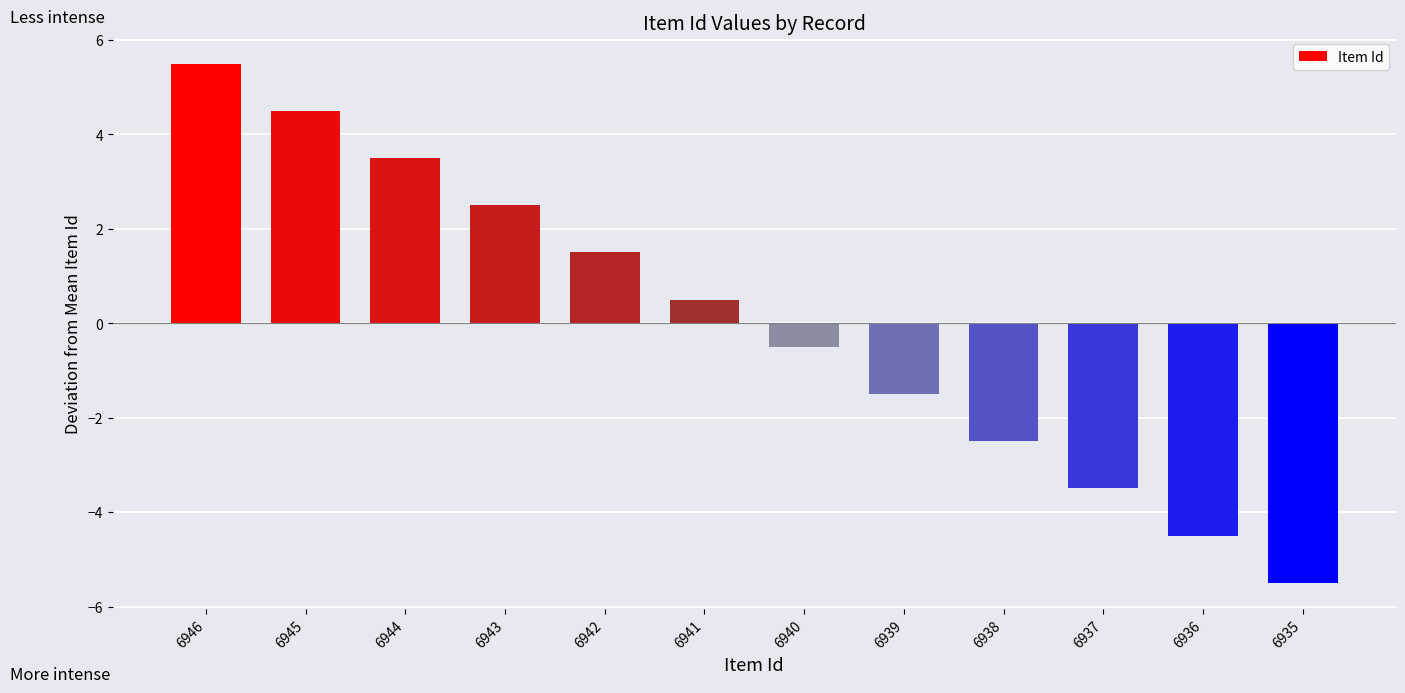

Reading left to right, what are all the values shown in this chart?

5.5	4.5	3.5	2.5	1.5	0.5	-0.5	-1.5	-2.5	-3.5	-4.5	-5.5